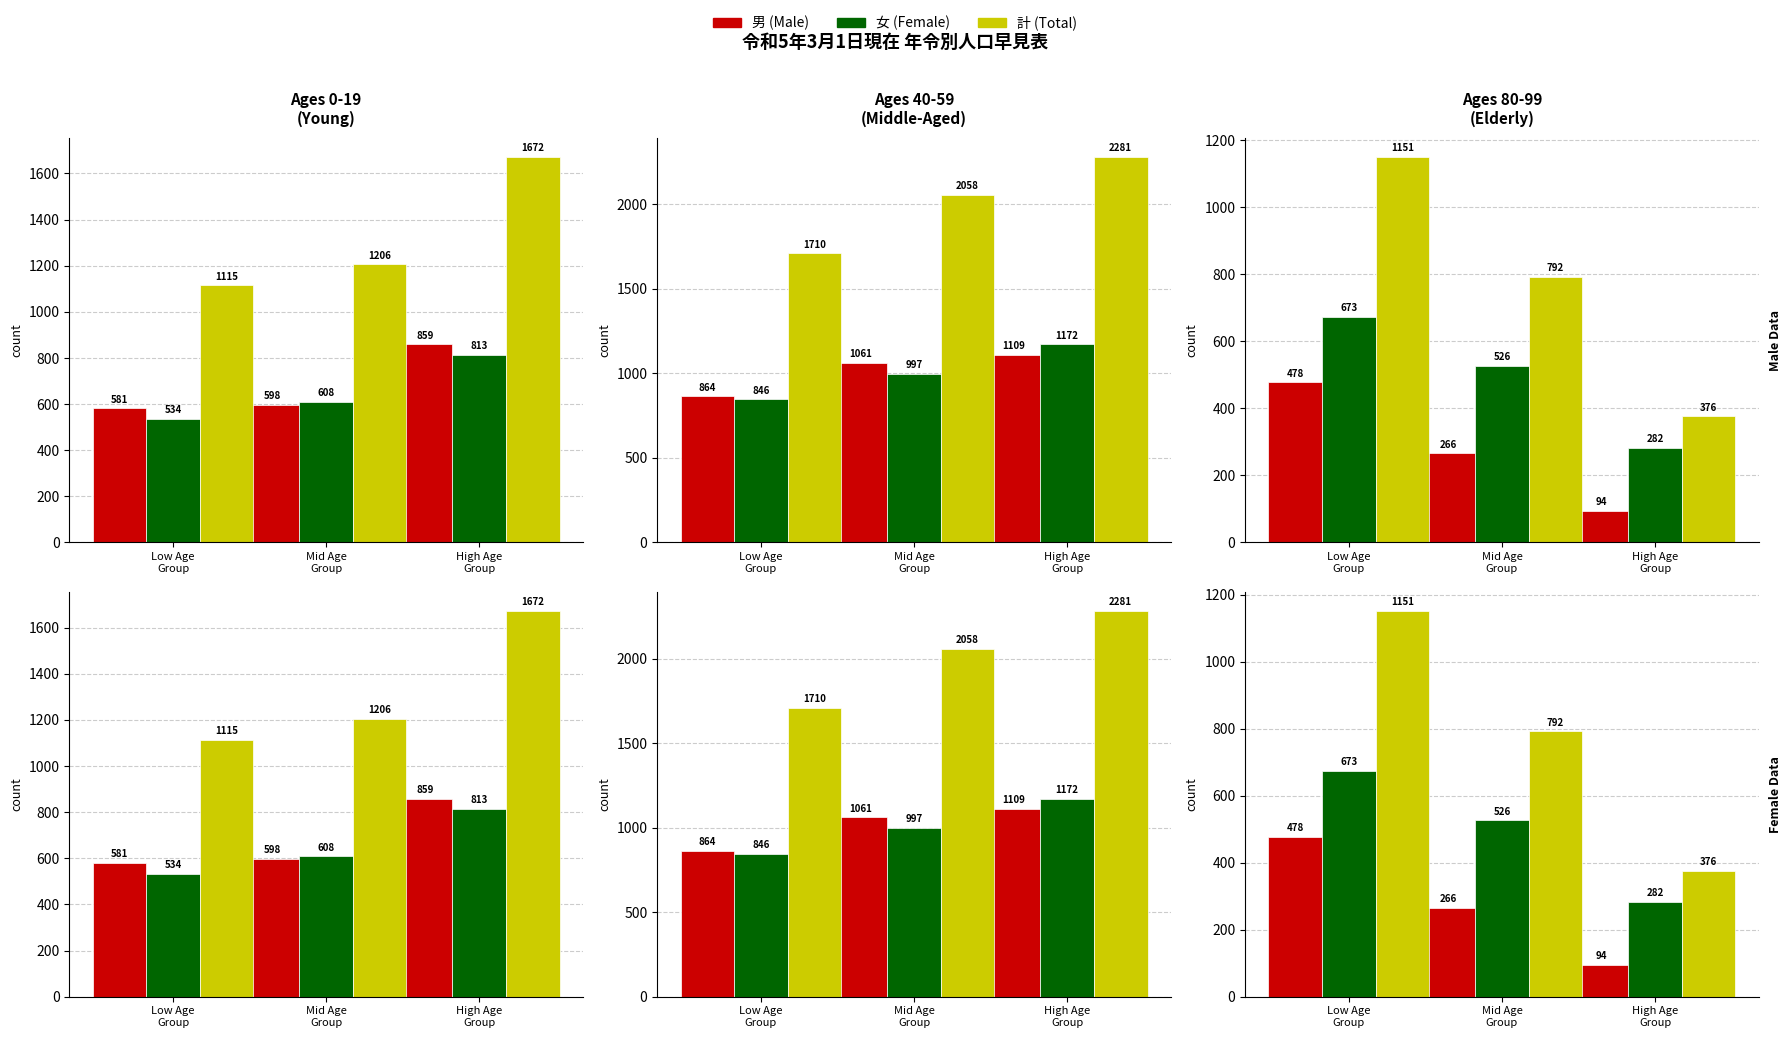

What position from the right is Low Age
Group?

3